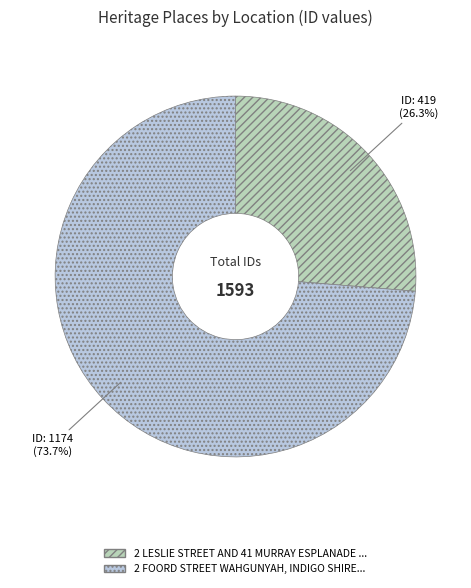

To the nearest percent, what is the difference between the largest and smallest slice percentages?

47%